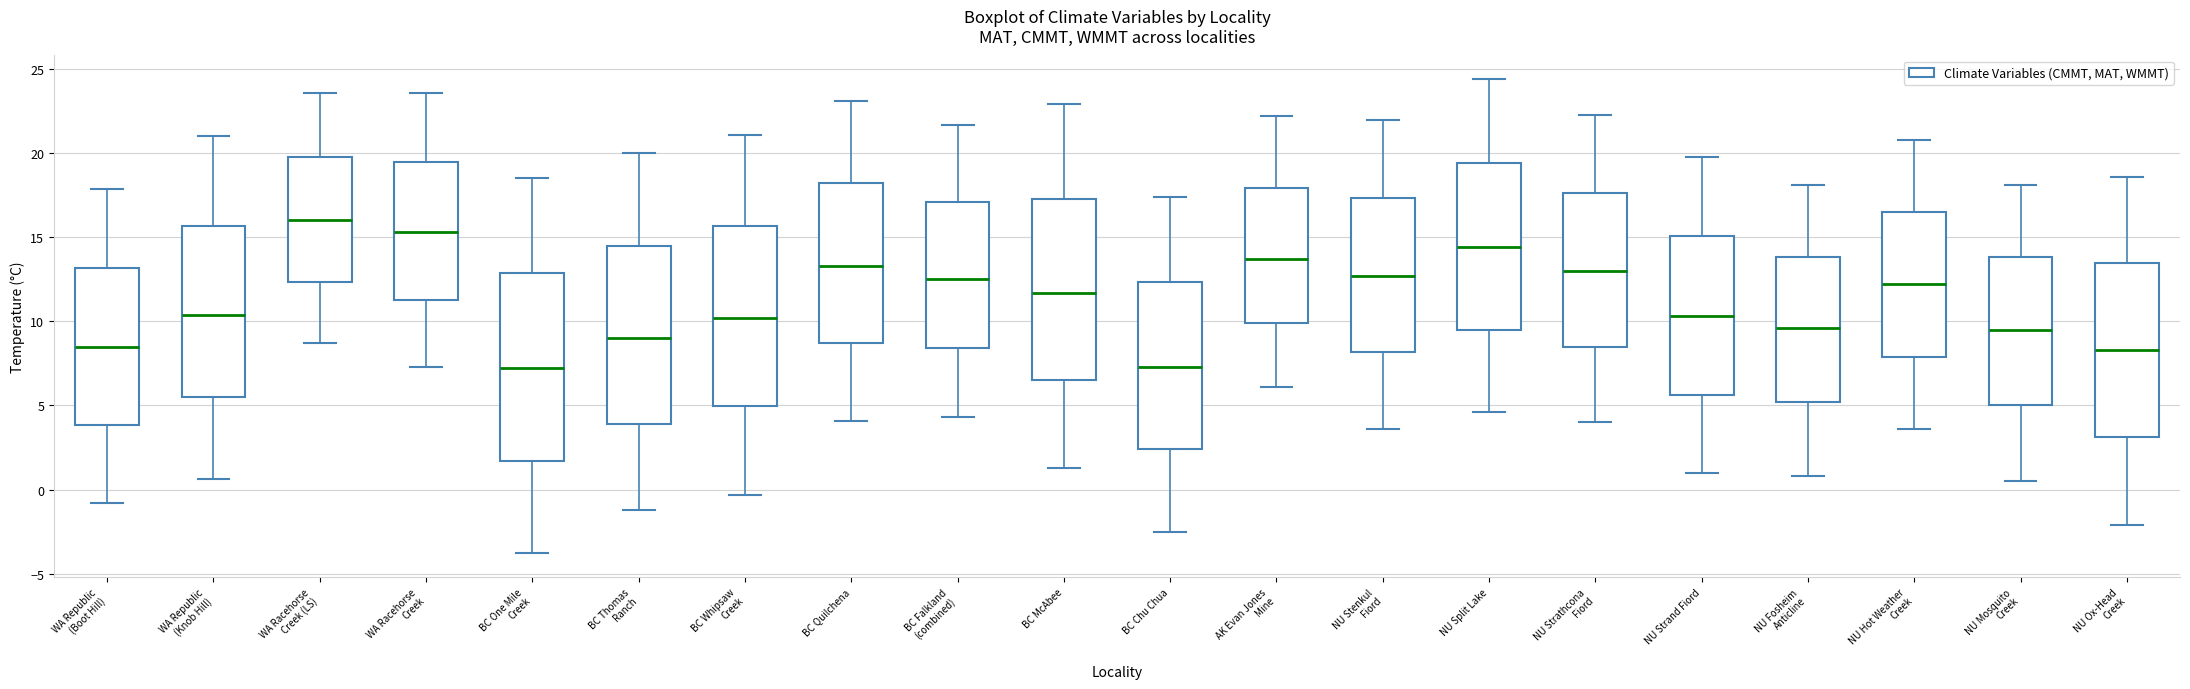

Where does the upper whisker of the box for BC Thomas Ranch end on the y-axis? The values are not printed on the chart, so give them approximately, as read against the axis.

20.0